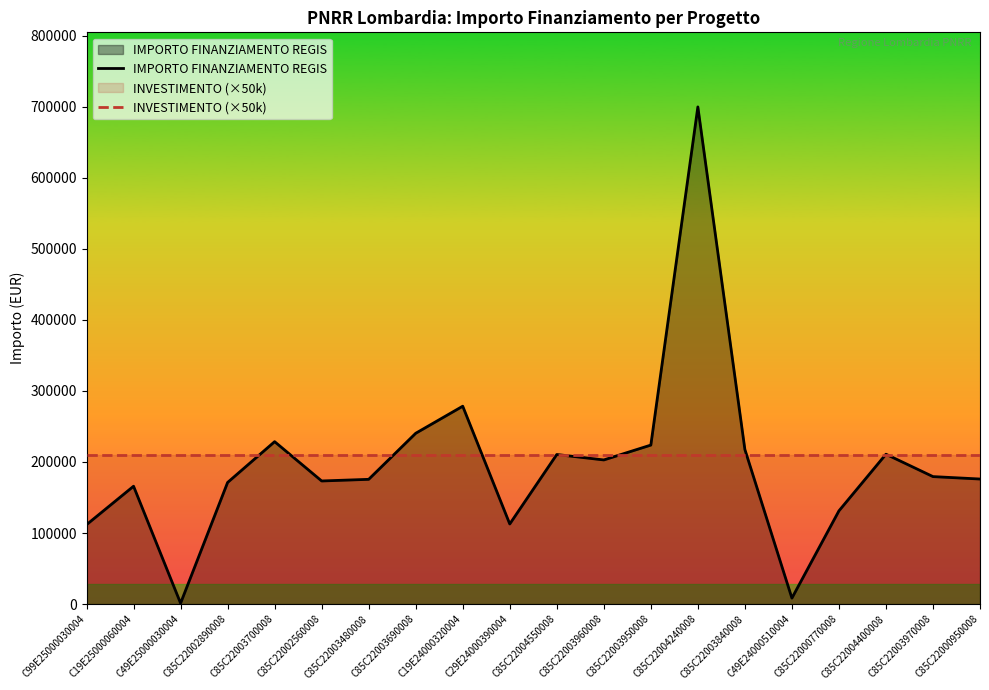

How many times do INVESTIMENTO (×50k) and IMPORTO FINANZIAMENTO REGIS cross each other?

10